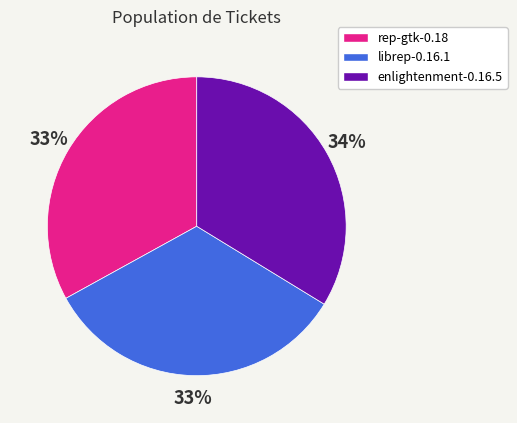

What percentage is the enlightenment-0.16.5 slice, to the nearest percent?

34%